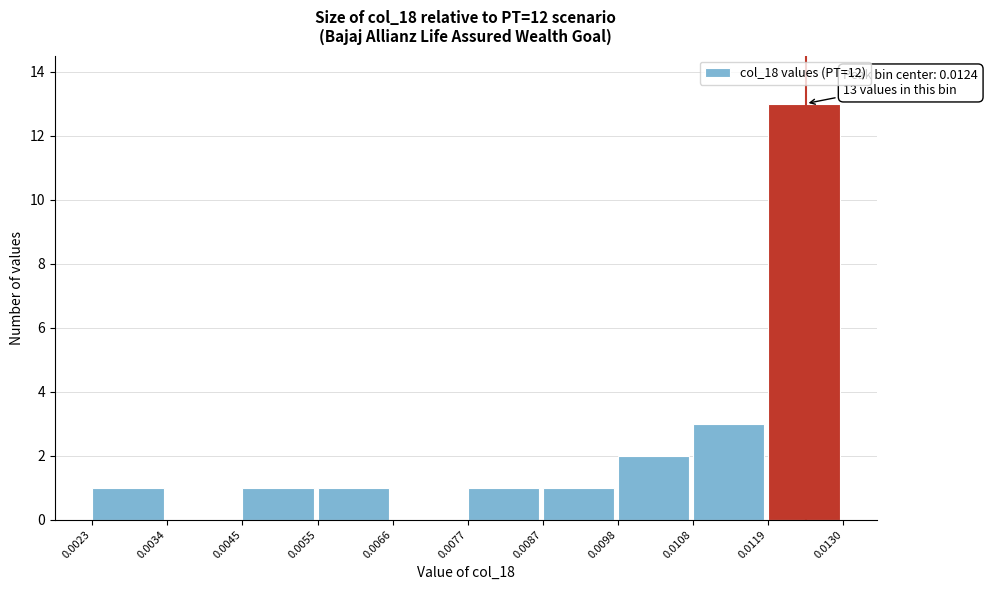

Over which range of the x-axis is the bar tallest?

0.0119 to 0.0130